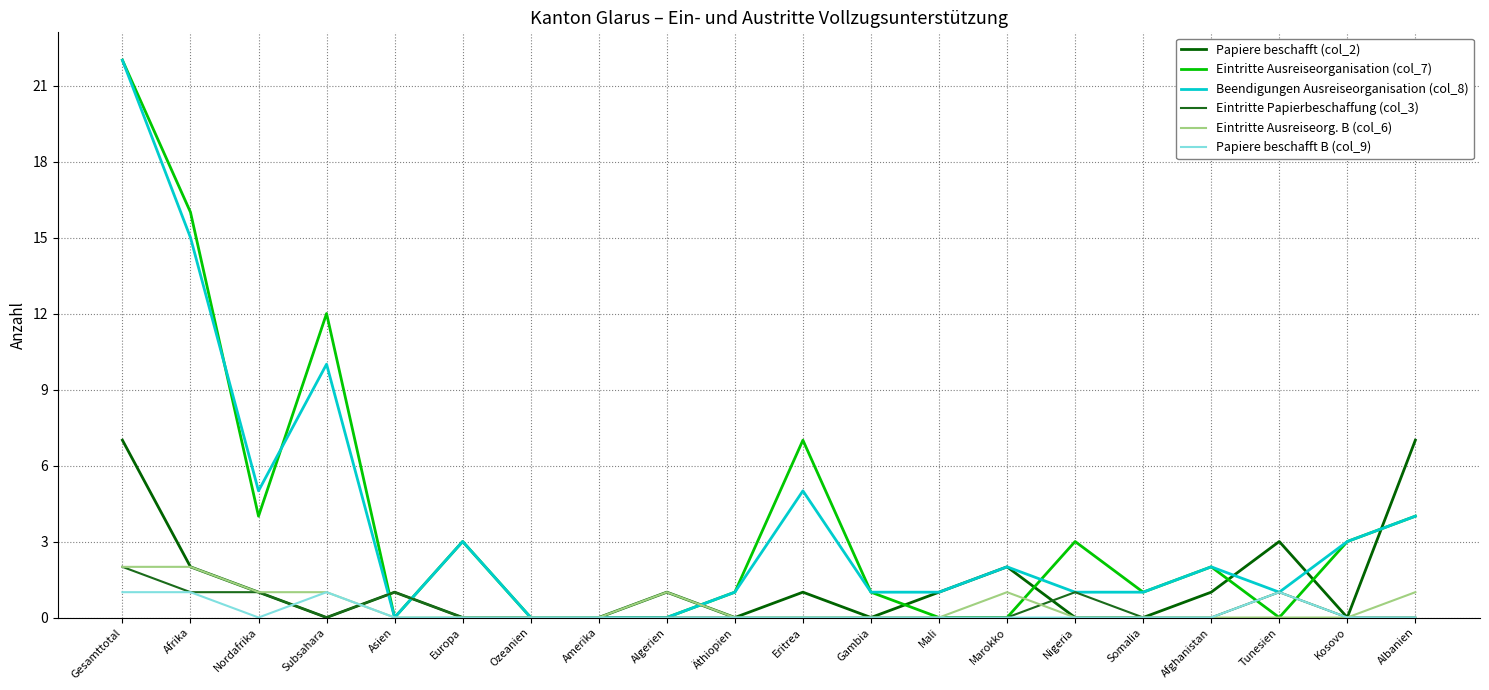

What are all the series names shown in the legend?

Papiere beschafft (col_2), Eintritte Ausreiseorganisation (col_7), Beendigungen Ausreiseorganisation (col_8), Eintritte Papierbeschaffung (col_3), Eintritte Ausreiseorg. B (col_6), Papiere beschafft B (col_9)